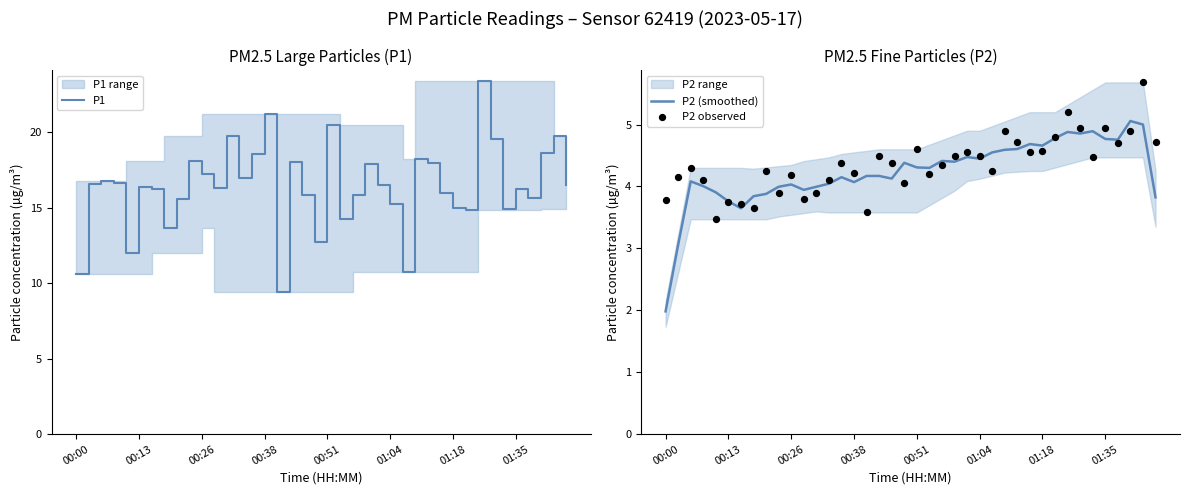

At how many categories does at least one series exceed 7?

40